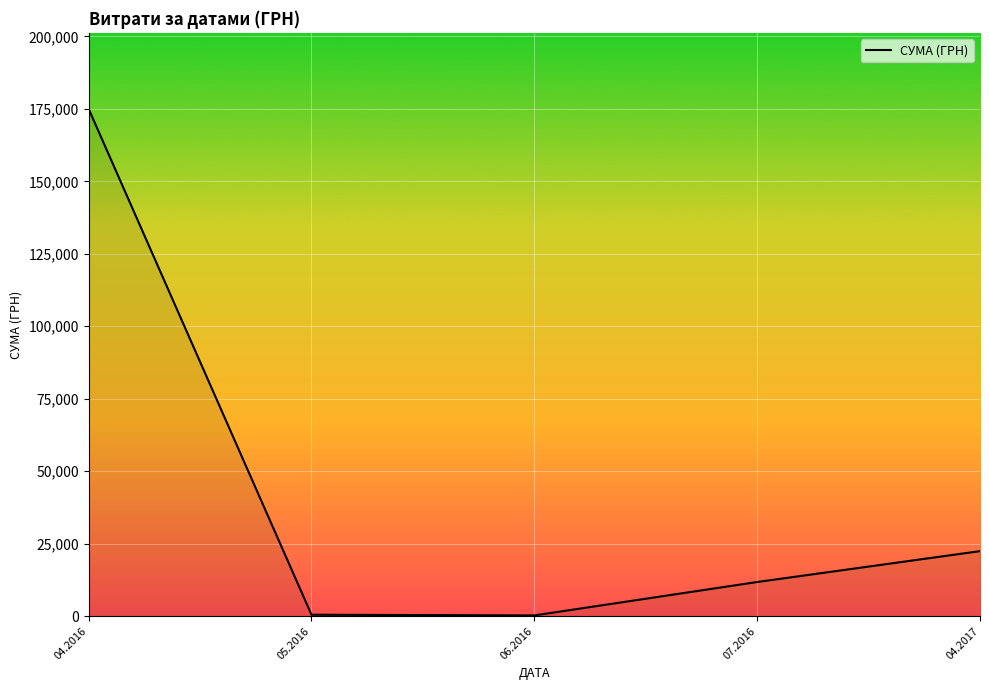

True or false: there are more than 2 points higher than both neighbors.

False